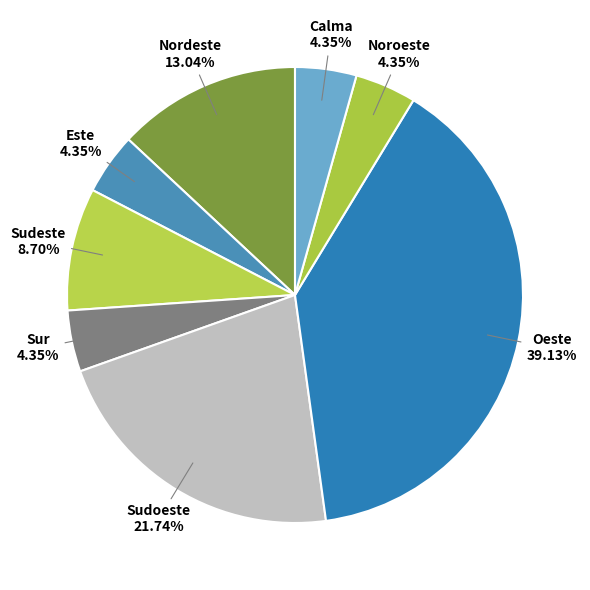

Does any single category account for the majority?

No